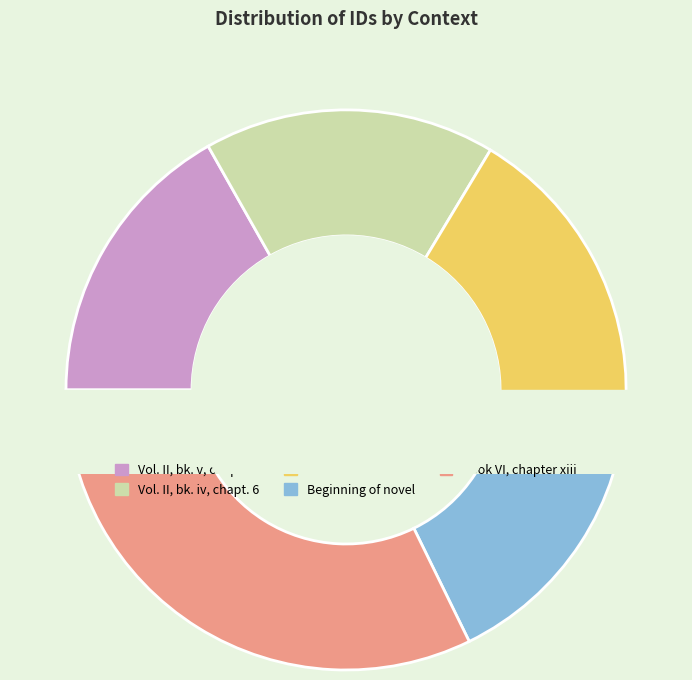

Is there a majority slice in this chart?

No